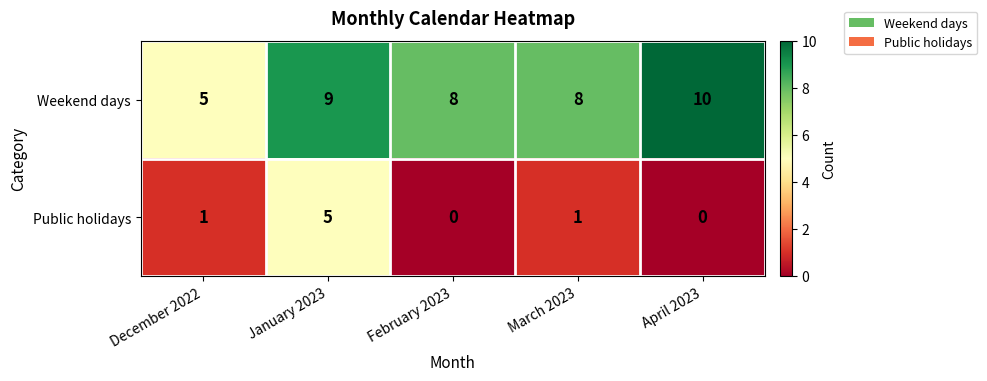

Reading left to right, transcribe all the data shown in this chart.

Weekend days: 5	9	8	8	10
Public holidays: 1	5	0	1	0